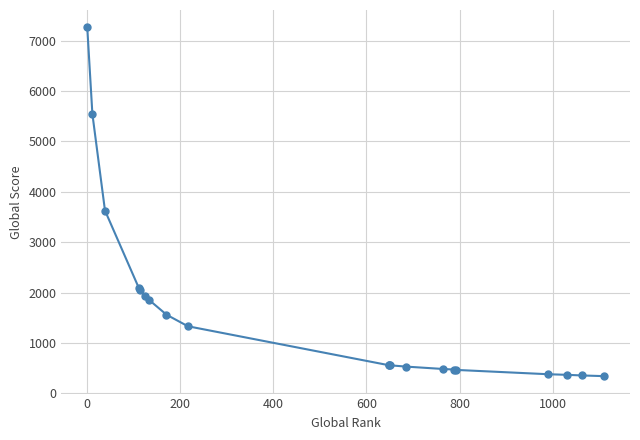

What is the smallest value displayed?

342